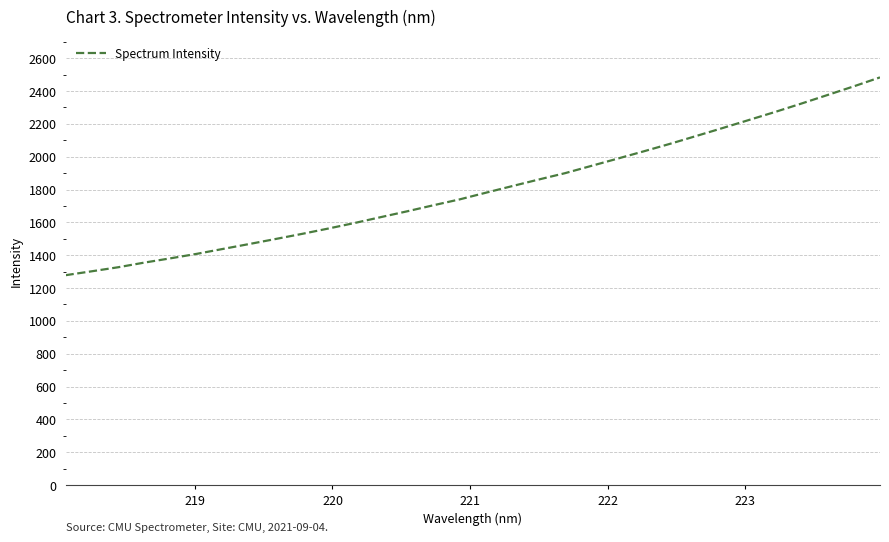

What is the smallest value displayed?

1278.4